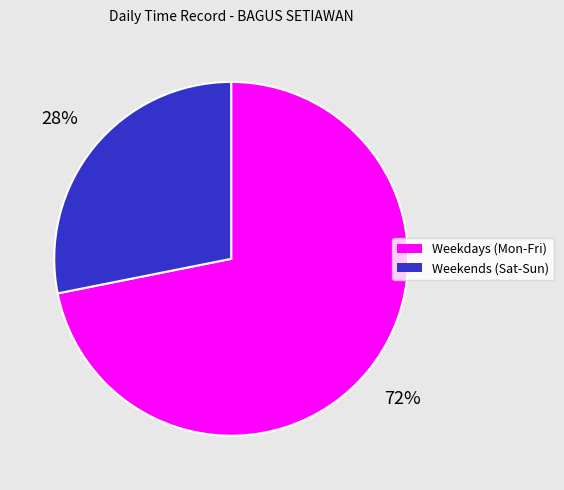

Is it true that Weekdays (Mon-Fri) is 64% of the pie?

False